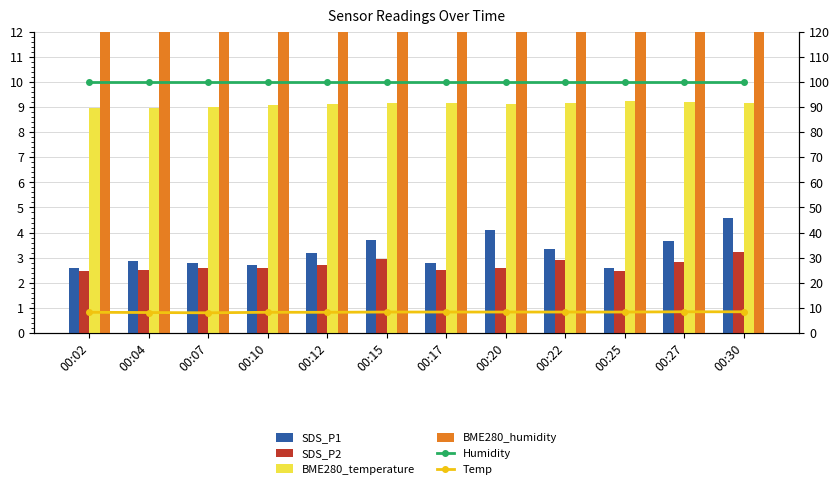

Which category has the lowest value in the BME280_humidity series?

00:02